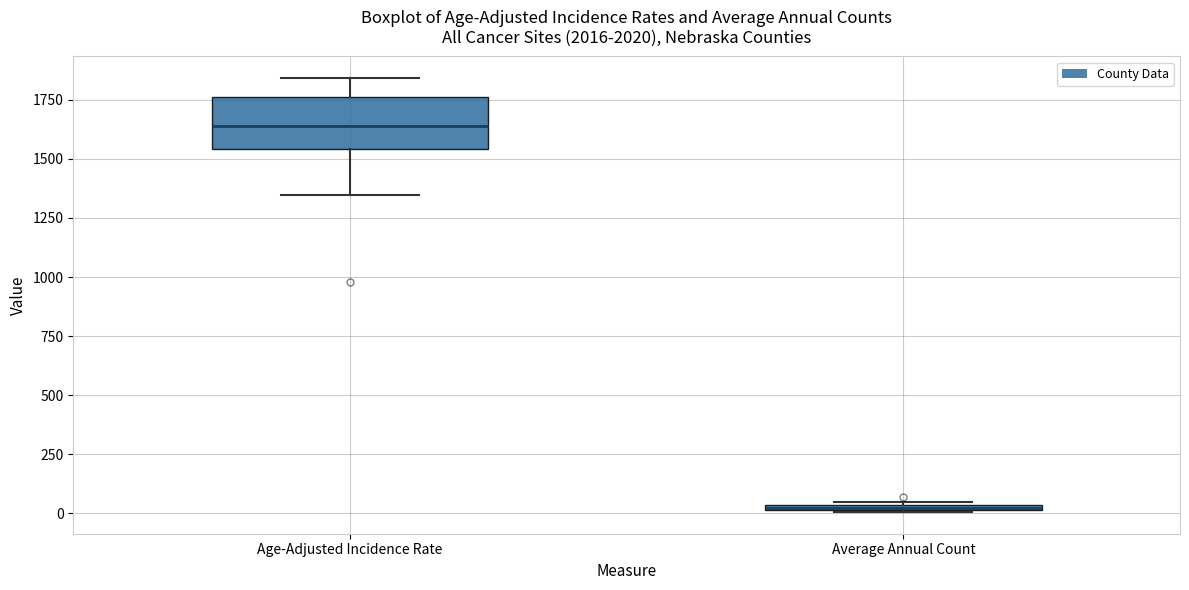

Where does the lower whisker of the box for Age-Adjusted Incidence Rate end on the y-axis? The values are not printed on the chart, so give them approximately, as read against the axis.

1350